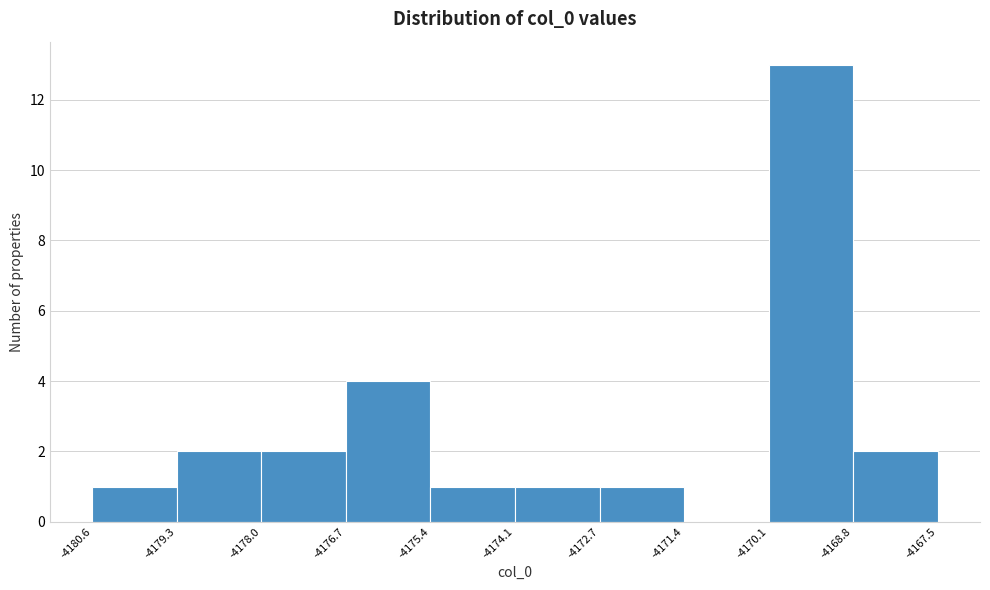

Reading left to right, transcribe this chart: for each bar, give the range it covers on the x-axis and its height. The values are not printed on the chart, so give them approximately, as read against the axis.

-4180.6 to -4179.3: 1
-4179.3 to -4178.0: 2
-4178.0 to -4176.7: 2
-4176.7 to -4175.4: 4
-4175.4 to -4174.1: 1
-4174.1 to -4172.7: 1
-4172.7 to -4171.4: 1
-4171.4 to -4170.1: 0
-4170.1 to -4168.8: 13
-4168.8 to -4167.5: 2